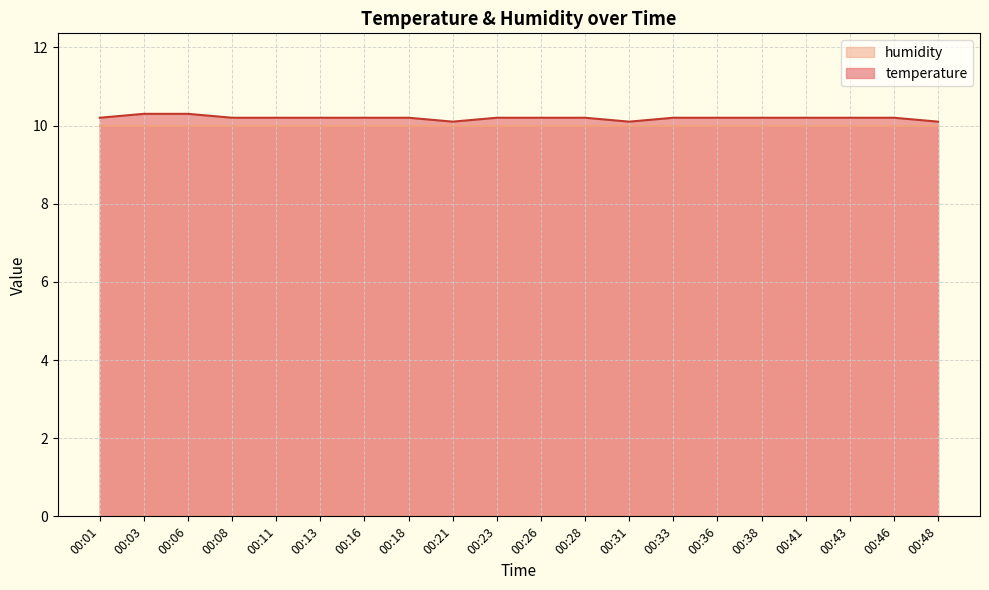

How many series are shown in this chart?

2